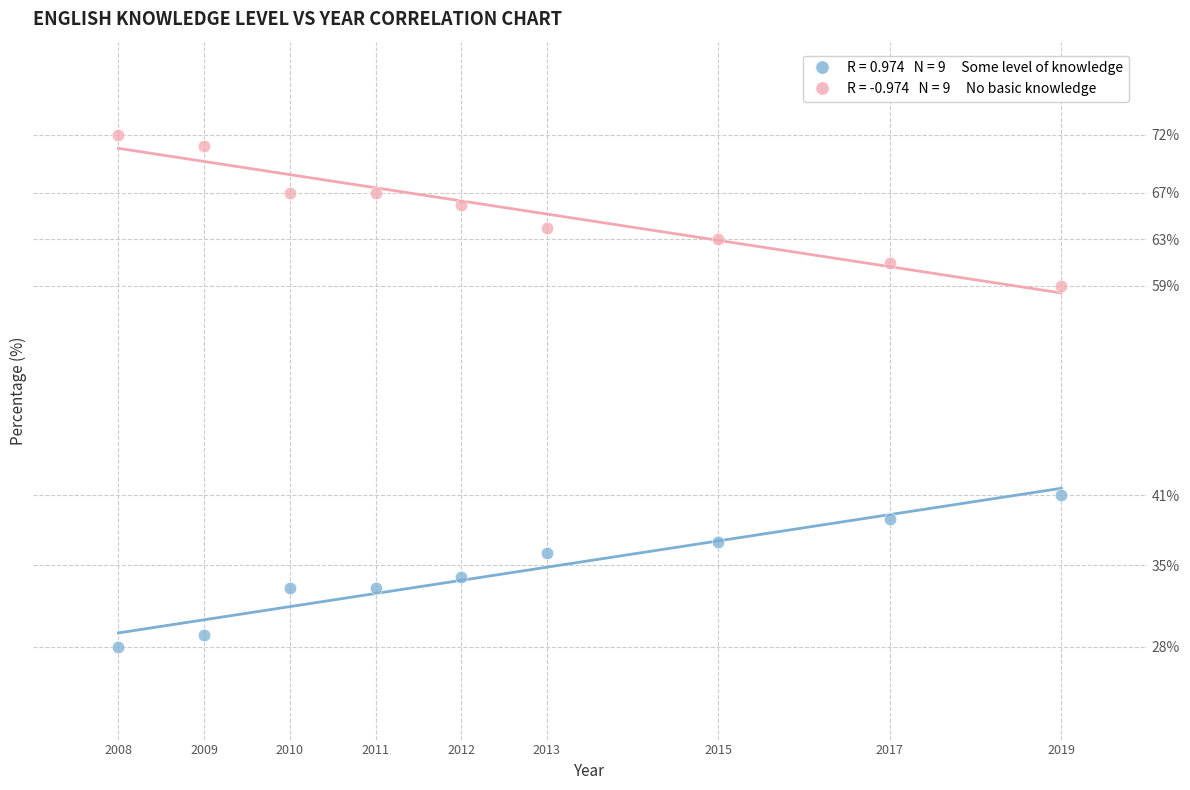

Across all data points, what is the range of Y values (max minus min)?

44